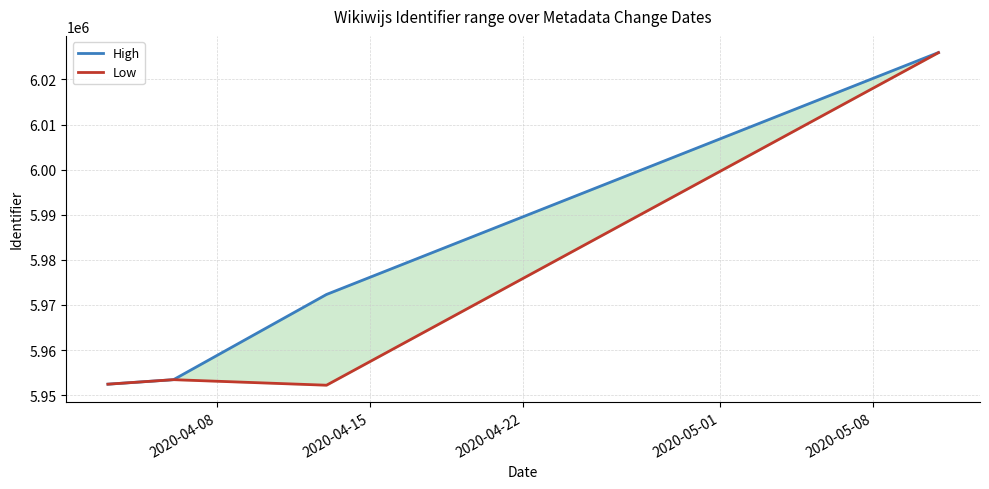

What position from the left is 2020-04-22?

3